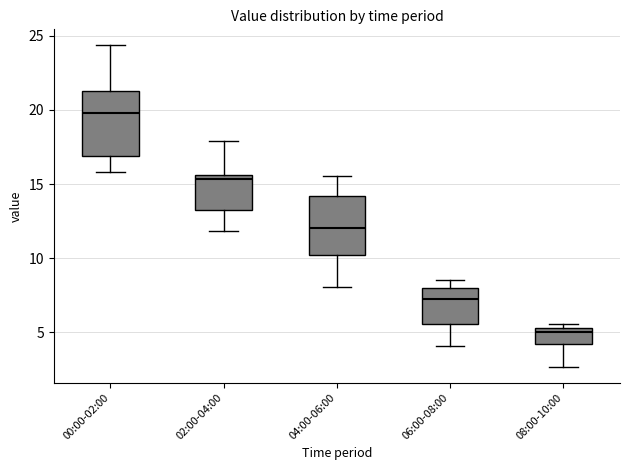

Reading left to right, read every box against the y-axis: the position of its median line, the range the box covers, and the ends of its whiskers. The values are not printed on the chart, so give them approximately, as read against the axis.

00:00-02:00: median 20.0, box 17.0 to 21.5, whiskers 16.0 to 24.5
02:00-04:00: median 15.5 (just below the box's upper edge), box 13.5 to 15.5, whiskers 12.0 to 18.0
04:00-06:00: median 12.0, box 10.0 to 14.0, whiskers 8.0 to 15.5
06:00-08:00: median 7.5, box 5.5 to 8.0, whiskers 4.0 to 8.5
08:00-10:00: median 5.0, box 4.0 to 5.5, whiskers 2.5 to 5.5 (just above the box's upper edge)